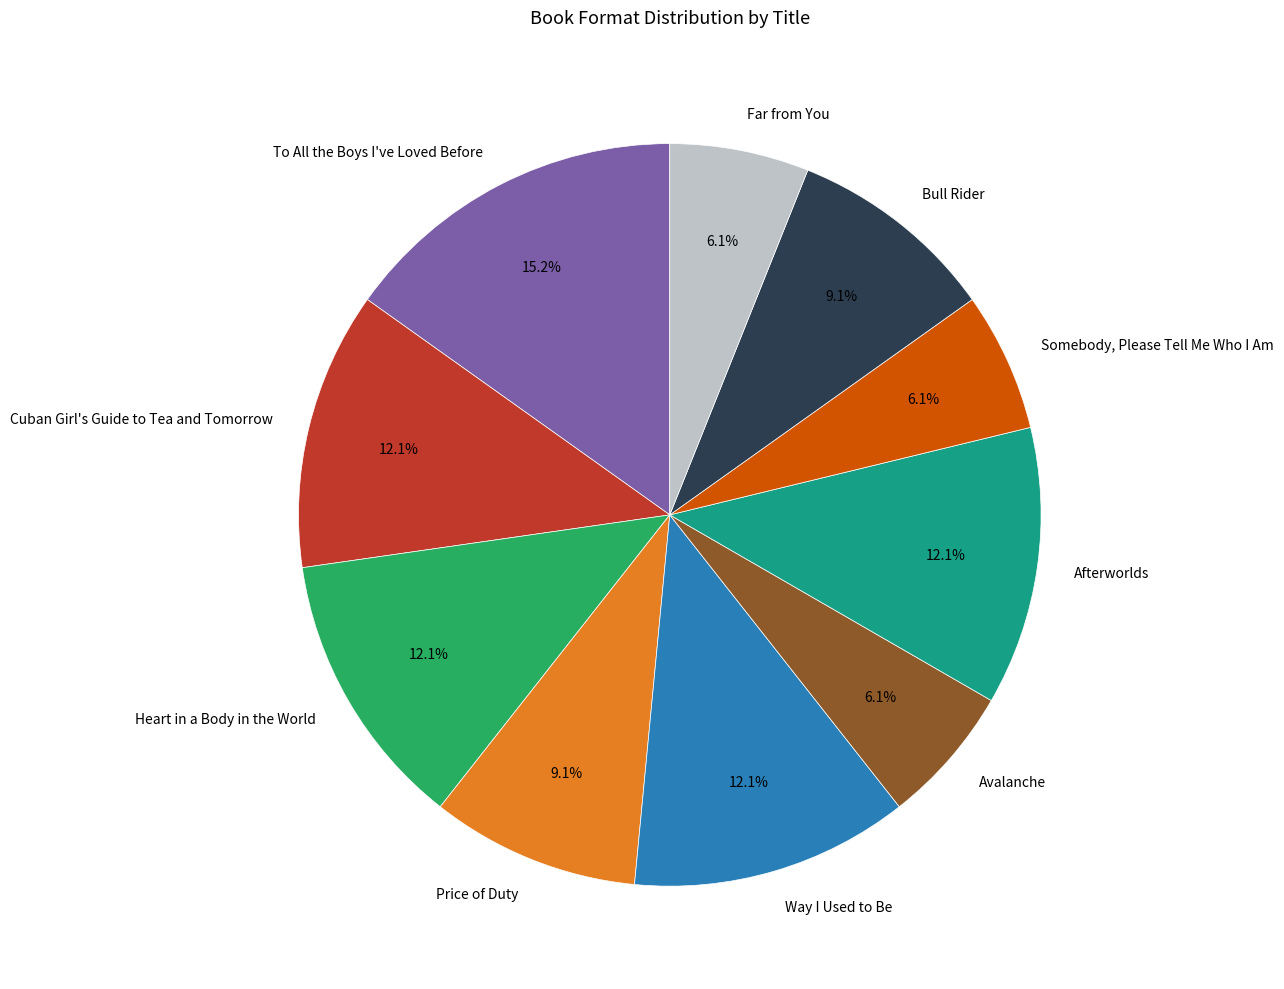

Between Way I Used to Be and Somebody, Please Tell Me Who I Am, which is larger?

Way I Used to Be